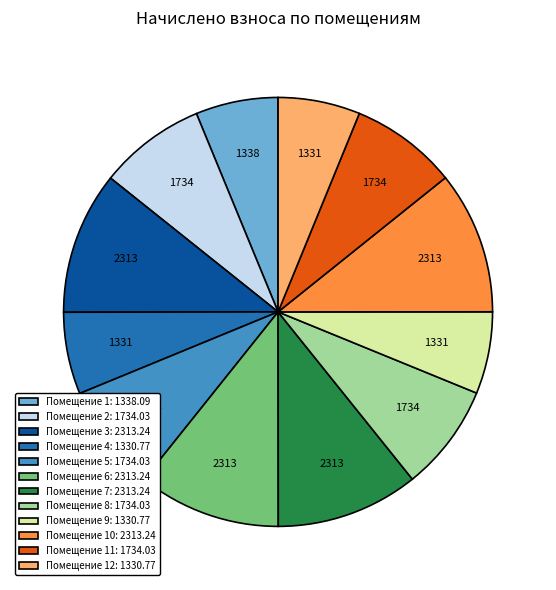

The Помещение 10: 2313.24 slice represents 20% of the pie. True or false?

False